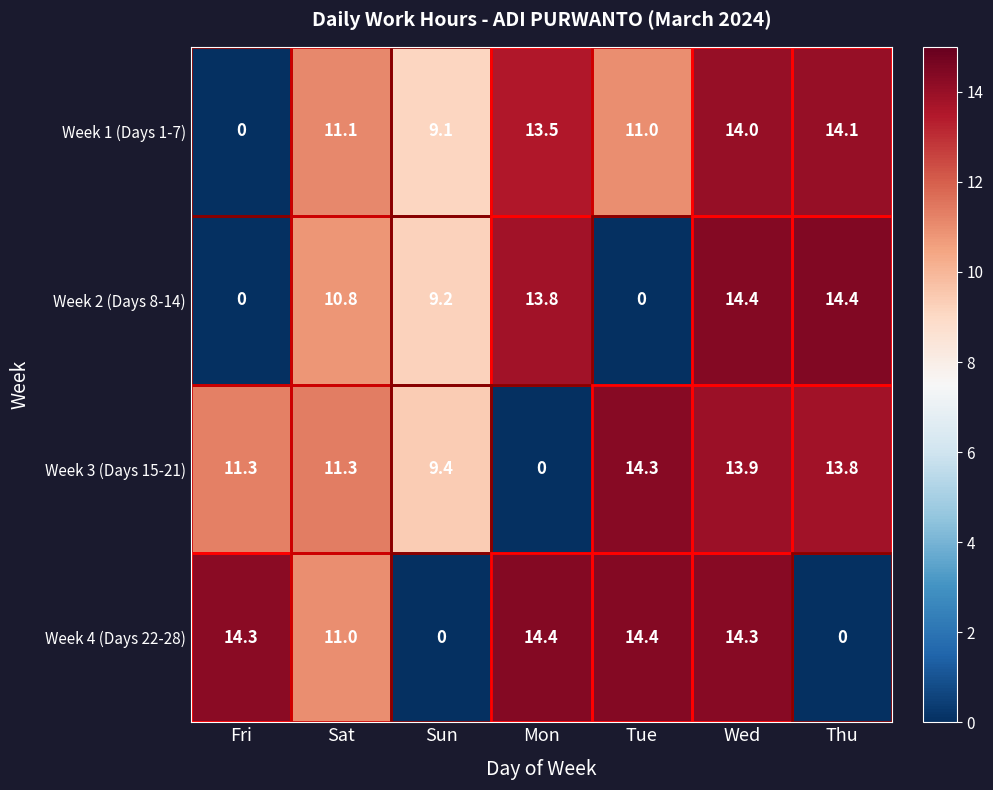

At which label is Week 3 (Days 15-21) closest to 7?

Sun